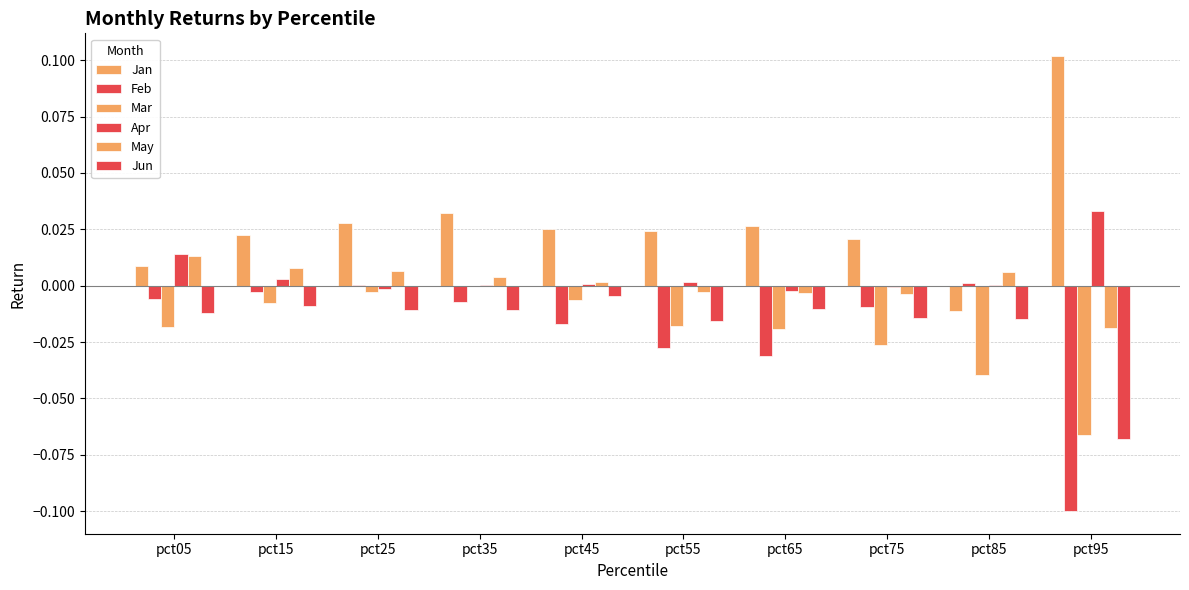

Are the bars horizontal?

No